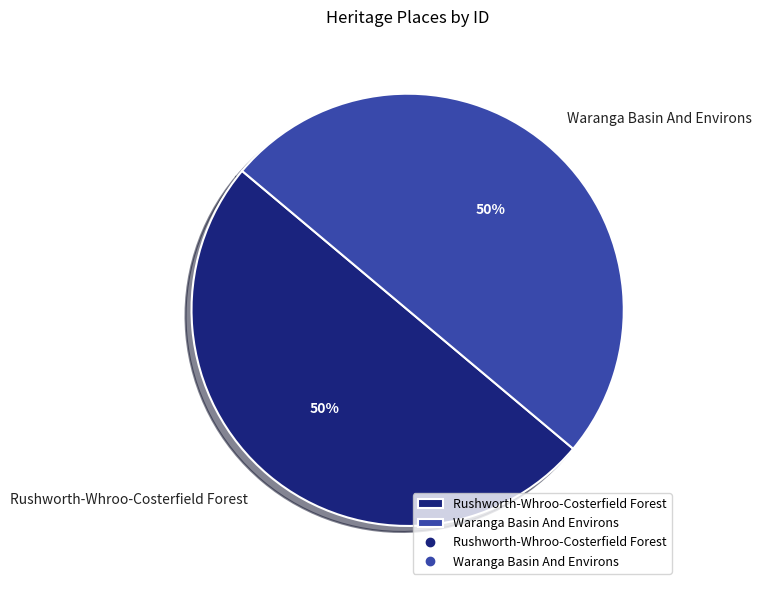

To the nearest percent, what percentage of the pie is Waranga Basin And Environs?

50%